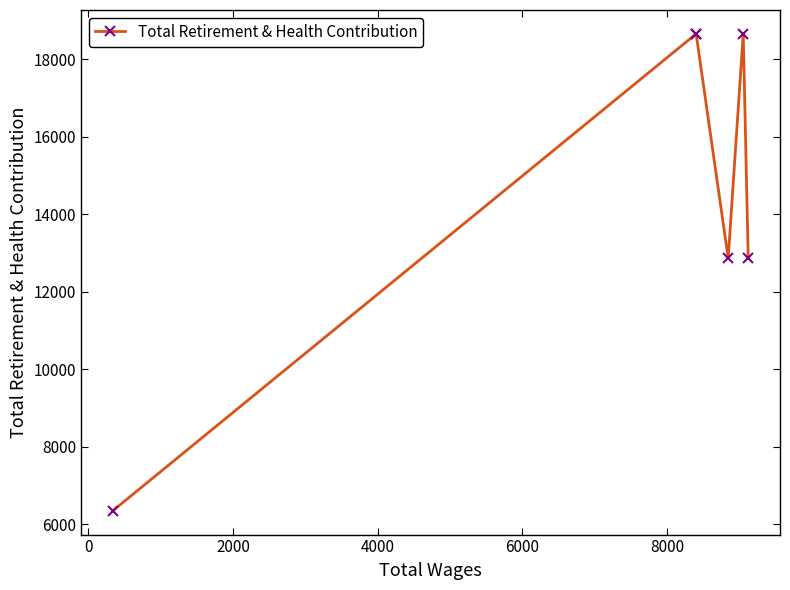

Reading left to right, what are all the values shown in this chart?

6344	18661	18661	12863	18661	12866